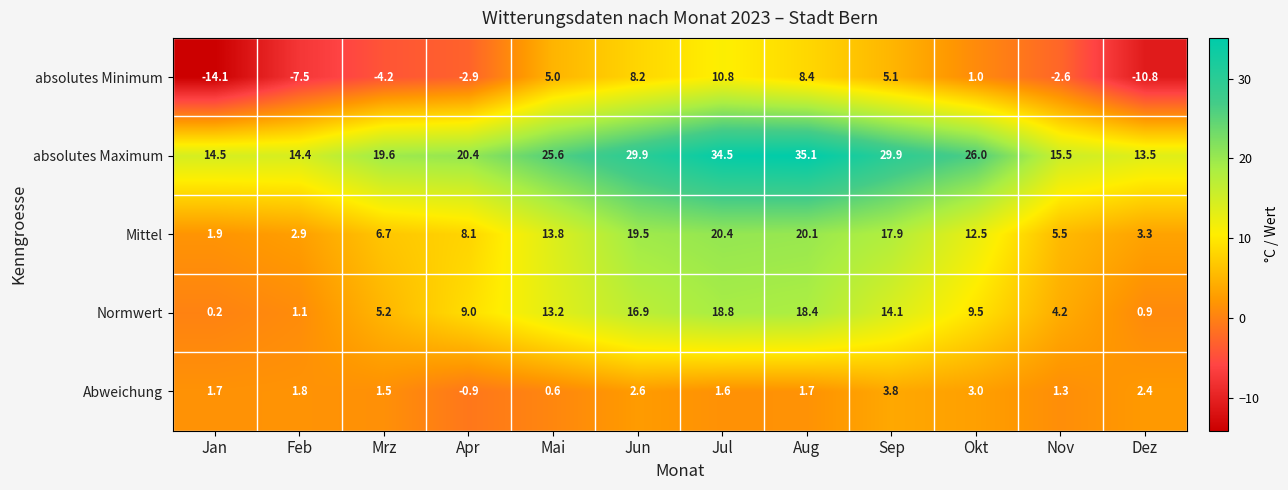

Rank the categories by Mittel value from lowest to highest.

Jan, Feb, Dez, Nov, Mrz, Apr, Okt, Mai, Sep, Jun, Aug, Jul